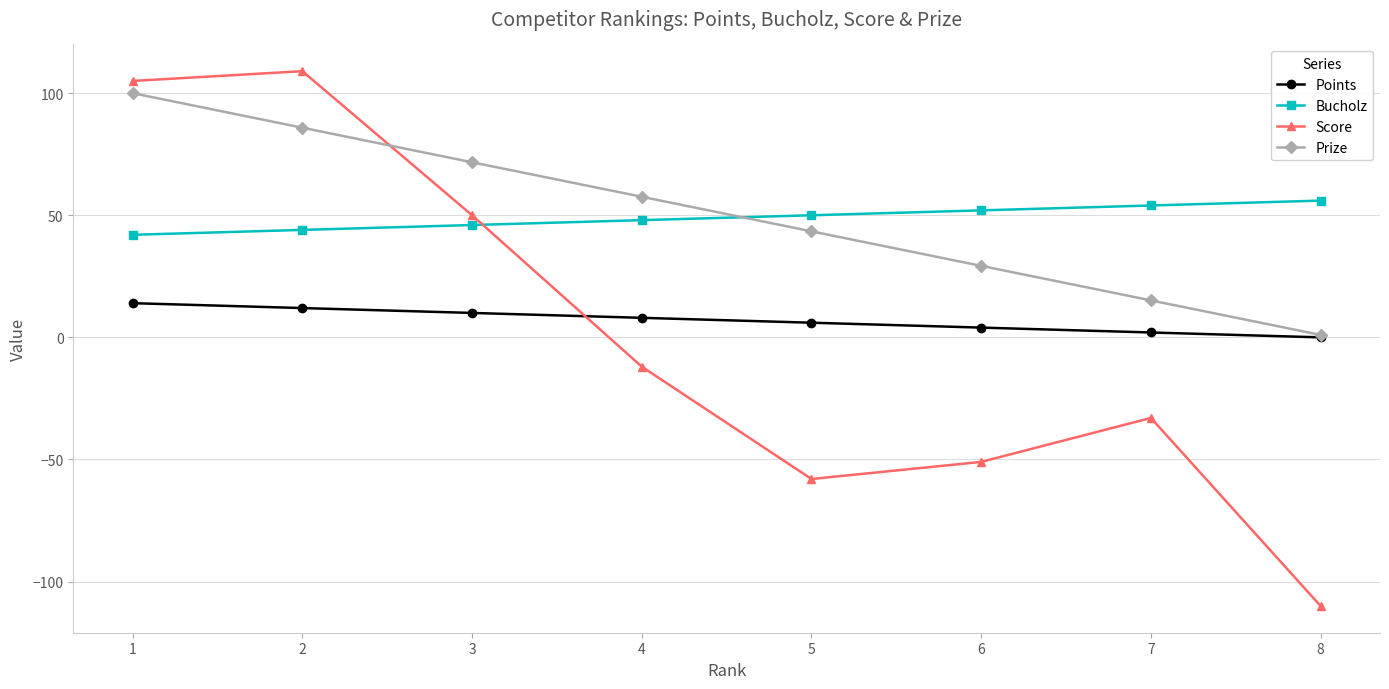

At which category is the sum across all series the highest?

1